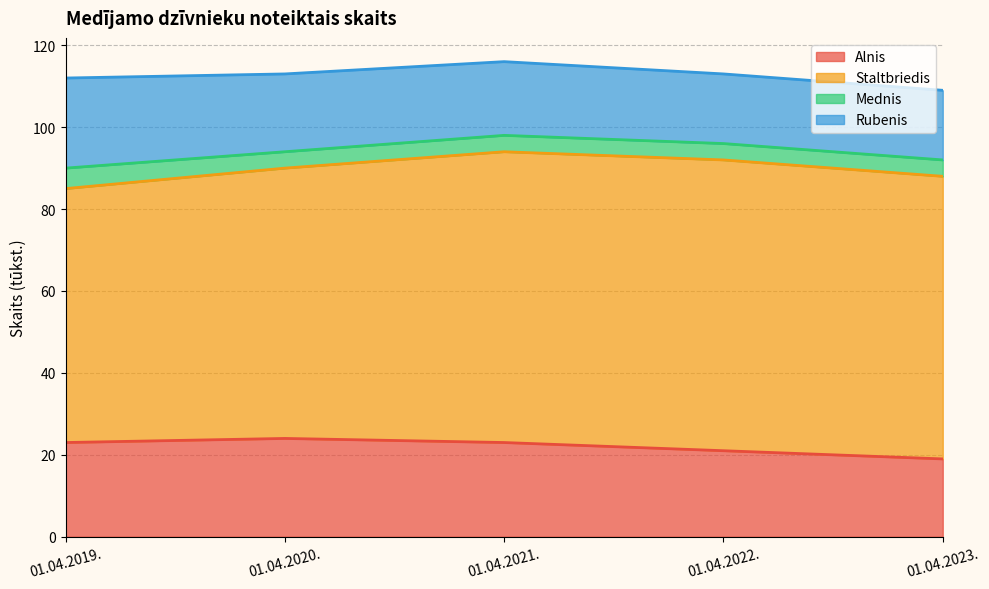

True or false: Staltbriedis has more than 1 points higher than both neighbors.

False